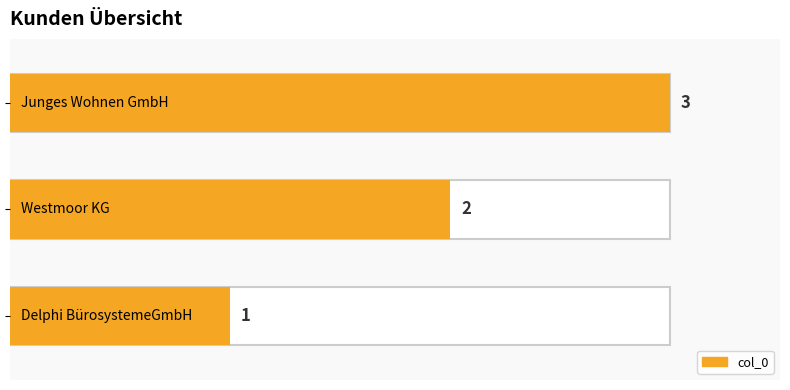

What is the ratio of the value at 2 to the value at 1?

1.5